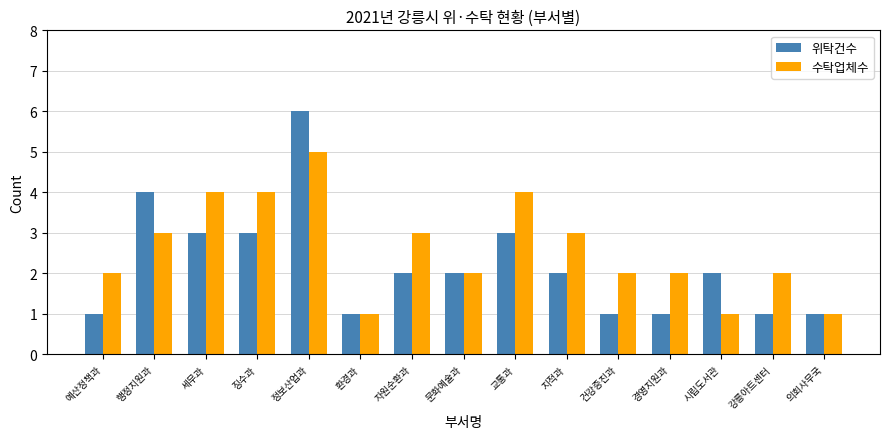

How many bars are there in total?

30